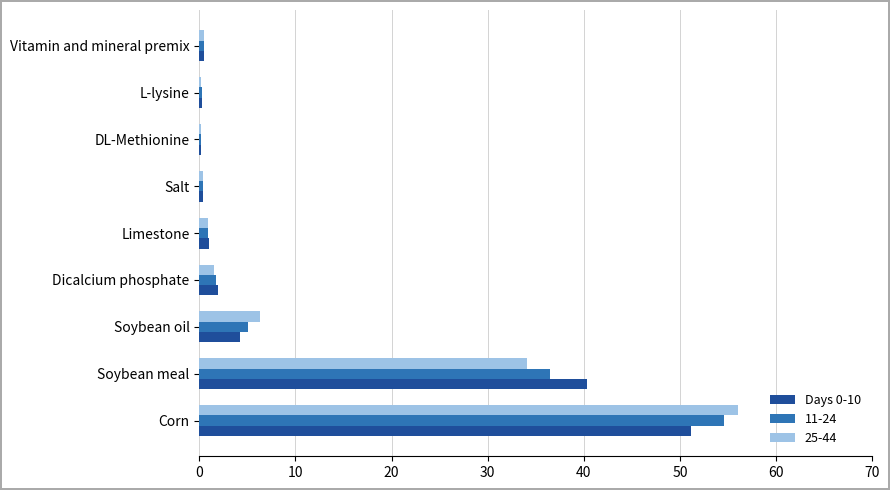

What is the sum of all 11-24 values?

100.0